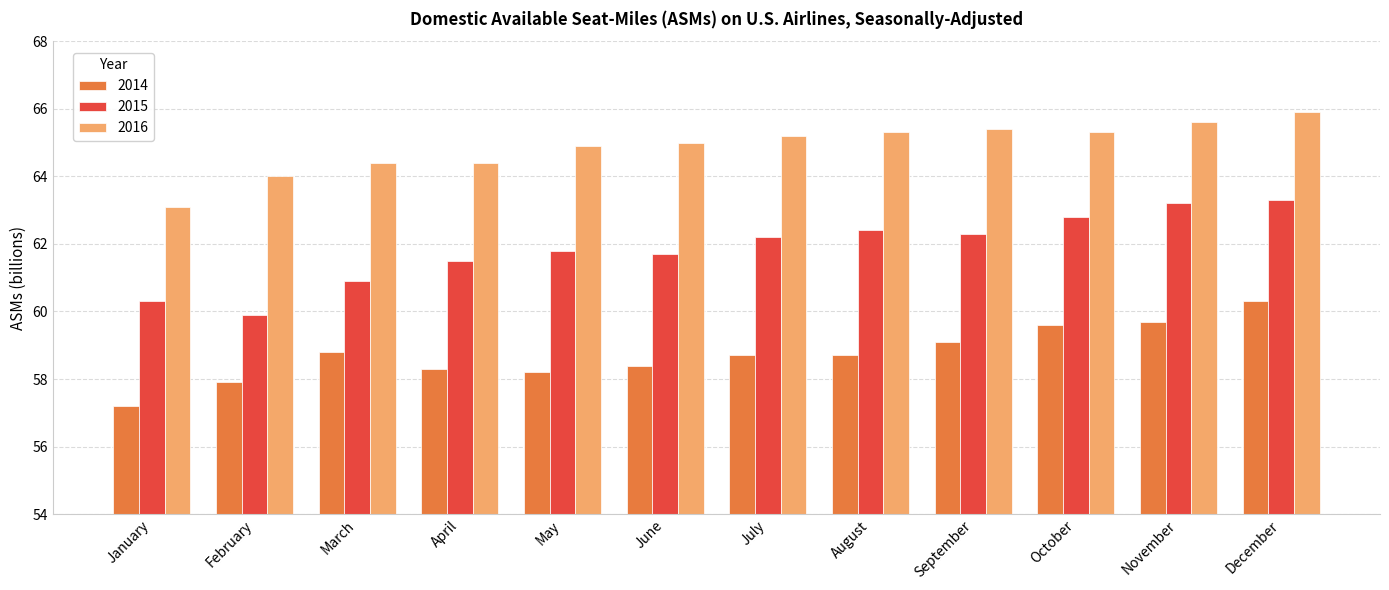

At July, list the series in order from largest to smallest.

2016, 2015, 2014